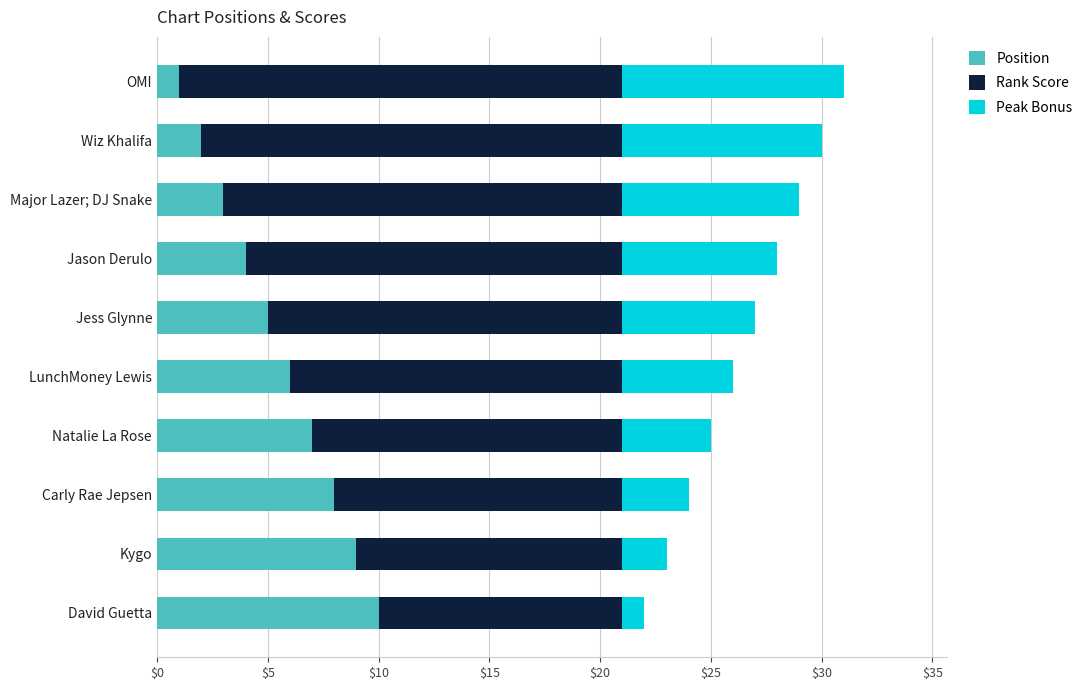

List the labels in order of Position value, smallest first.

OMI, Wiz Khalifa, Major Lazer; DJ Snake, Jason Derulo, Jess Glynne, LunchMoney Lewis, Natalie La Rose, Carly Rae Jepsen, Kygo, David Guetta